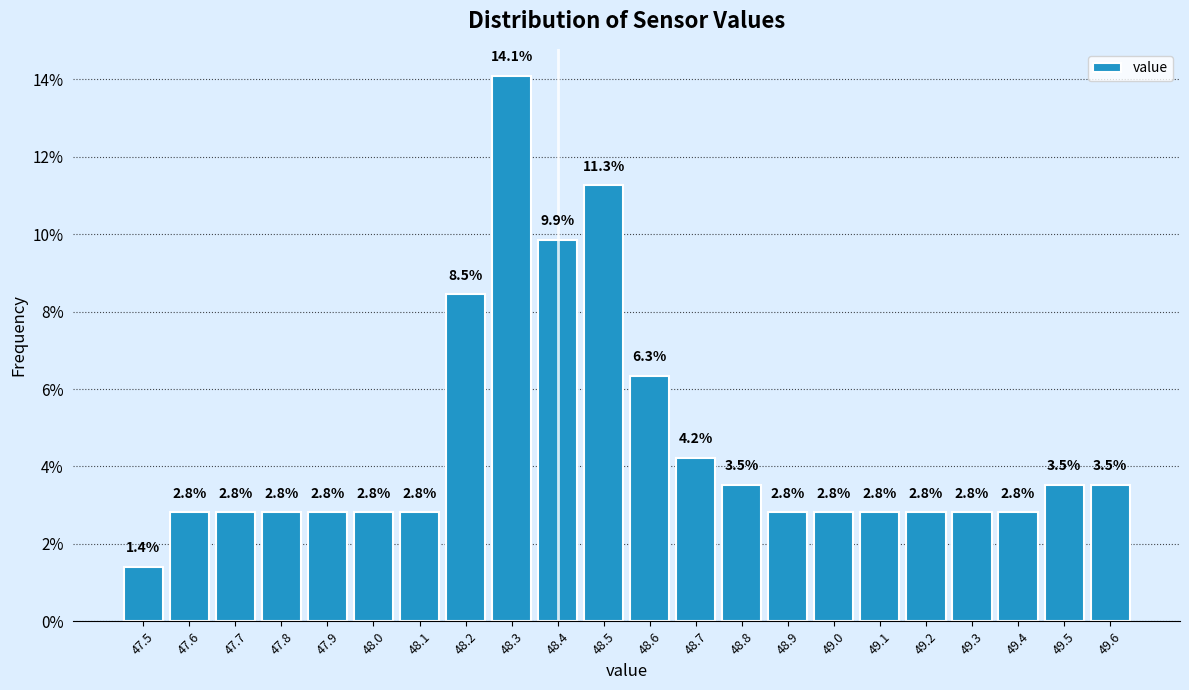

Which range on the x-axis has the tallest bar?

48.25 to 48.35